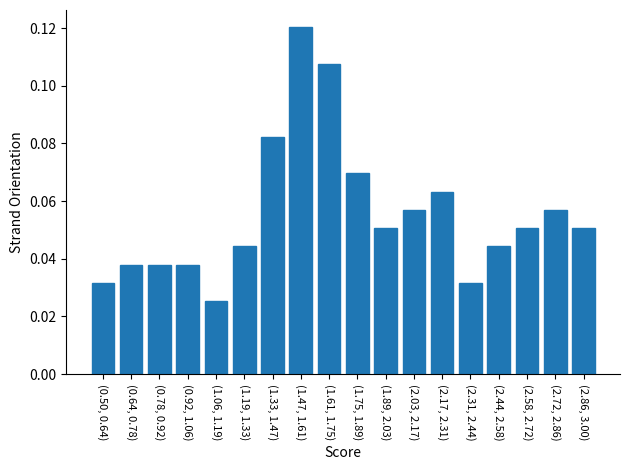

Count the values in the range 0 to 1.

18